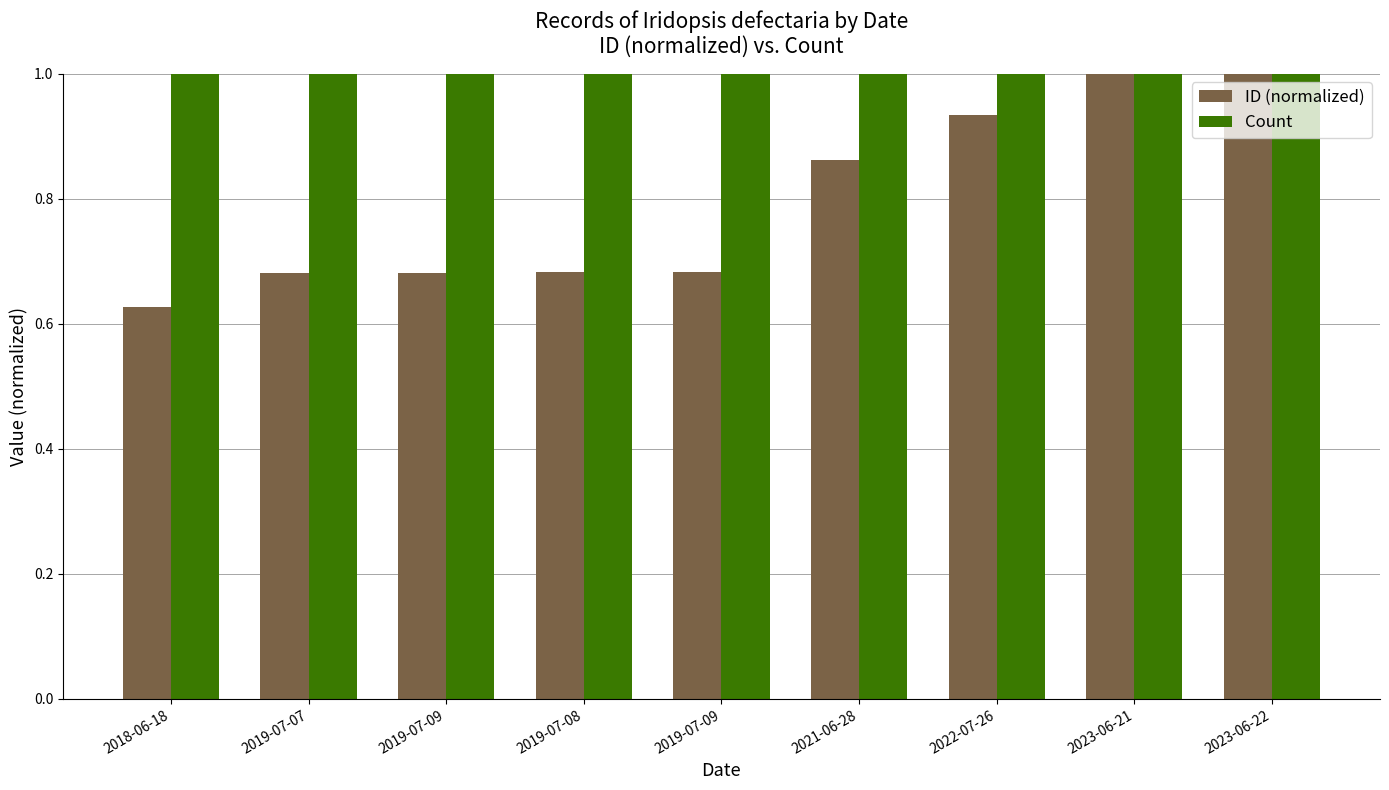

Reading left to right, what are all the values shown in this chart?

ID (normalized): 2018-06-18=0.6	2019-07-07=0.7	2019-07-09=0.7	2019-07-08=0.7	2019-07-09=0.7	2021-06-28=0.9	2022-07-26=0.9	2023-06-21=1.0	2023-06-22=1.0
Count: 2018-06-18=1.0	2019-07-07=1.0	2019-07-09=1.0	2019-07-08=1.0	2019-07-09=1.0	2021-06-28=1.0	2022-07-26=1.0	2023-06-21=1.0	2023-06-22=1.0